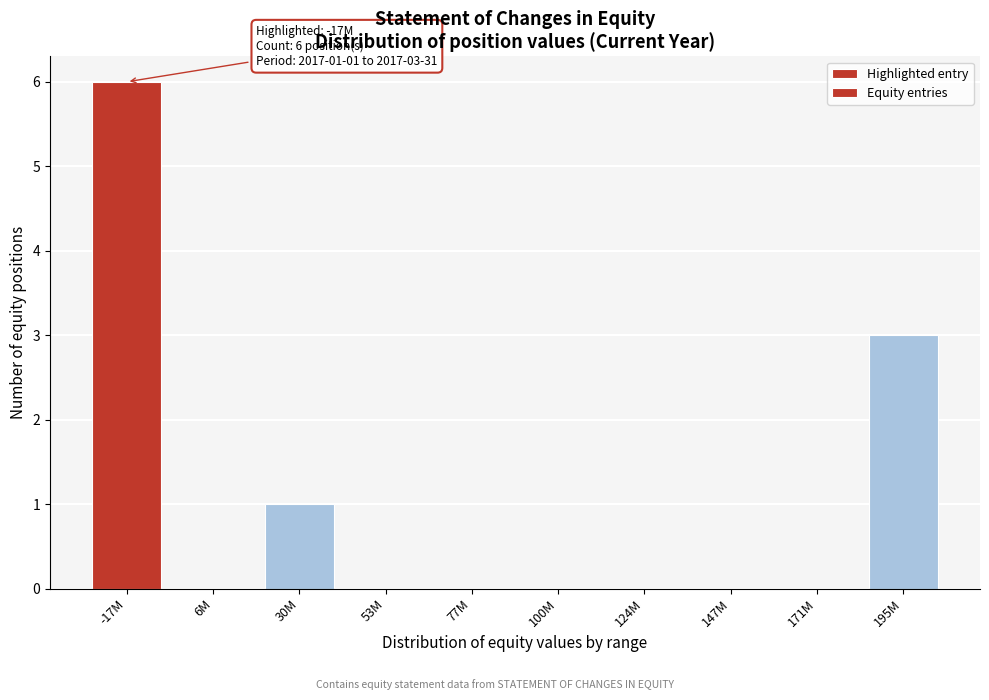

Reading right to left, transcribe all the data shown in this chart.

195M=3	171M=0	147M=0	124M=0	100M=0	77M=0	53M=0	30M=1	6M=0	-17M=6